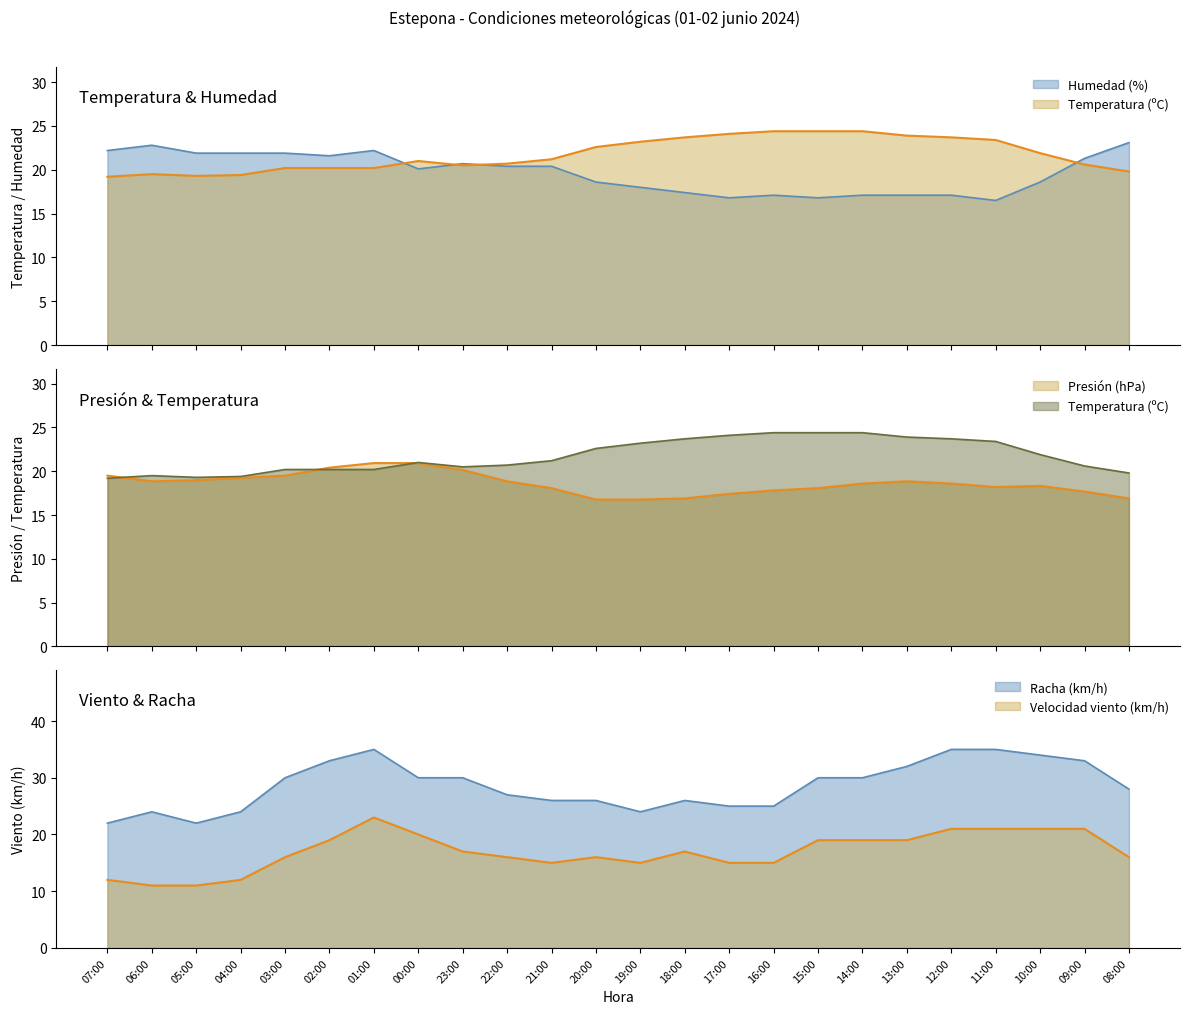

How many values in the Humedad (%) series are below 20?

11